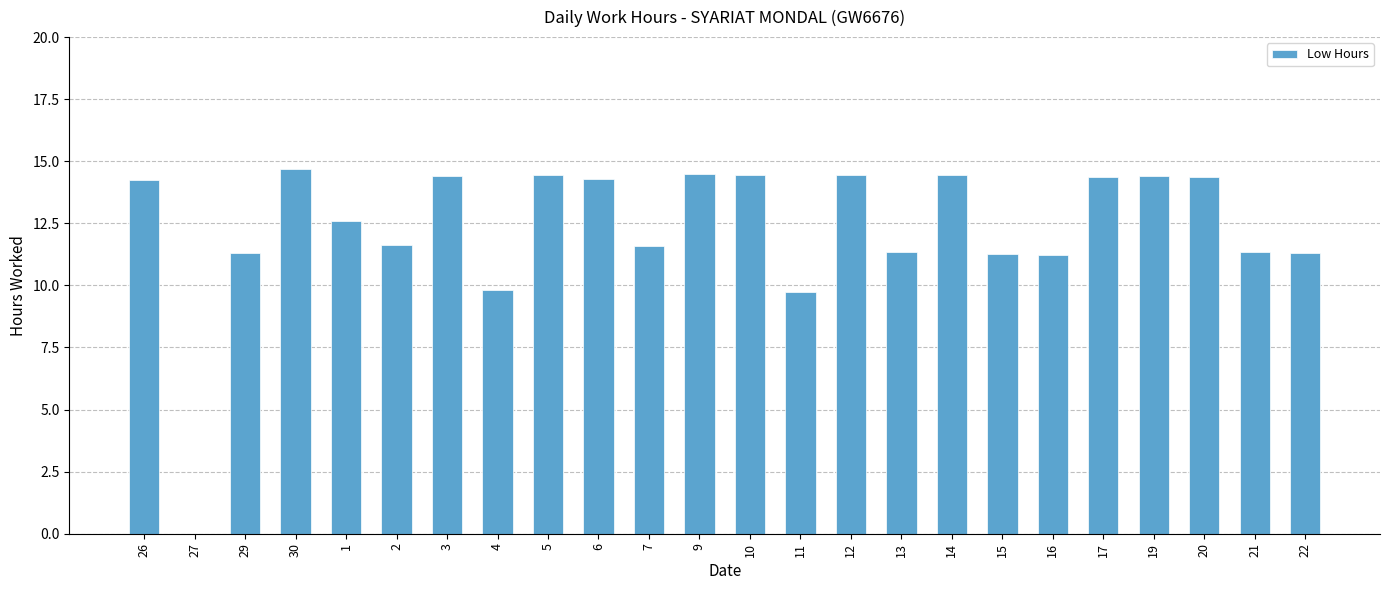

What is the sum of the values at 10 and 30?

29.1